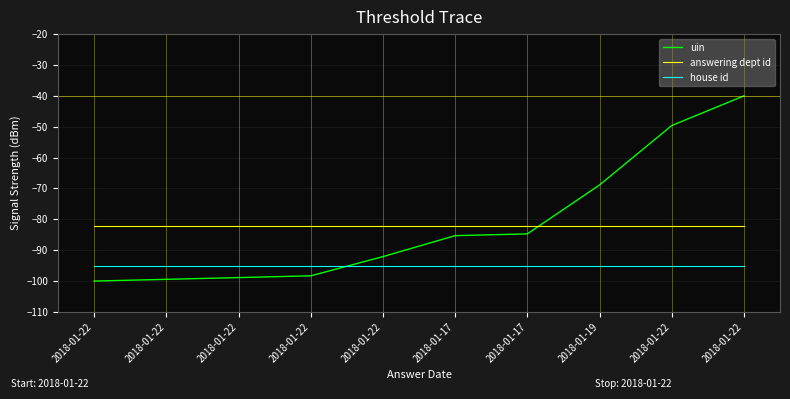

What is the label of the 10th point from the right?

2018-01-22